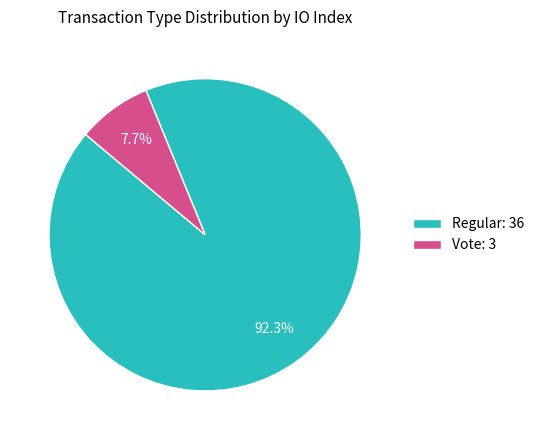

Does any single category account for the majority?

Yes